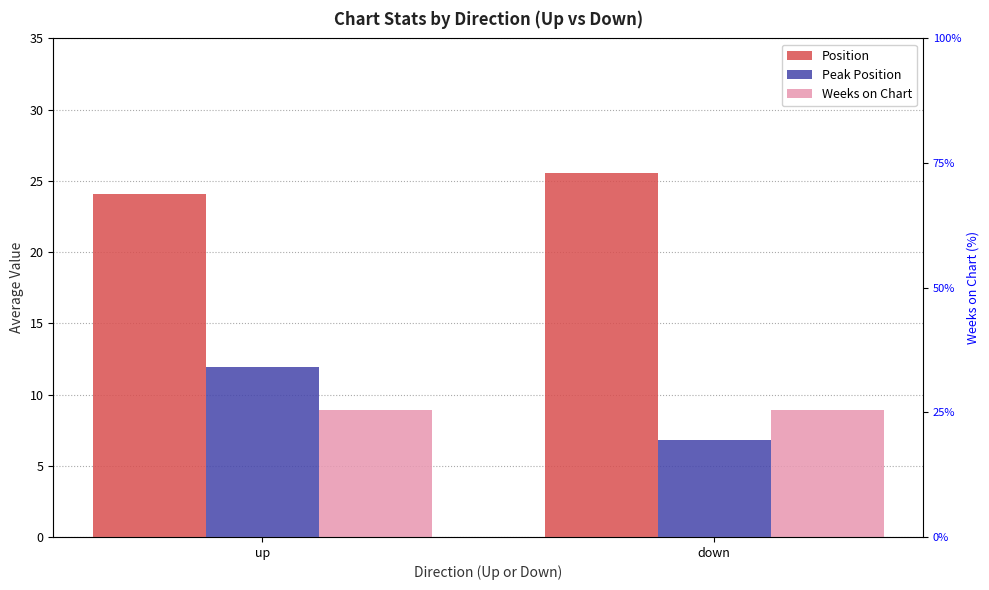

What is the difference between the maximum and minimum values in the Position series?

1.5